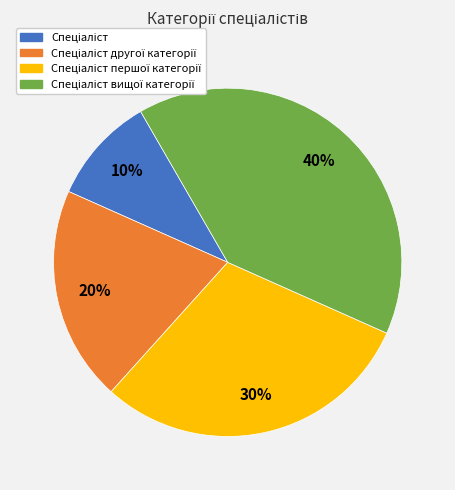

Is there any slice that represents more than half of the pie?

No